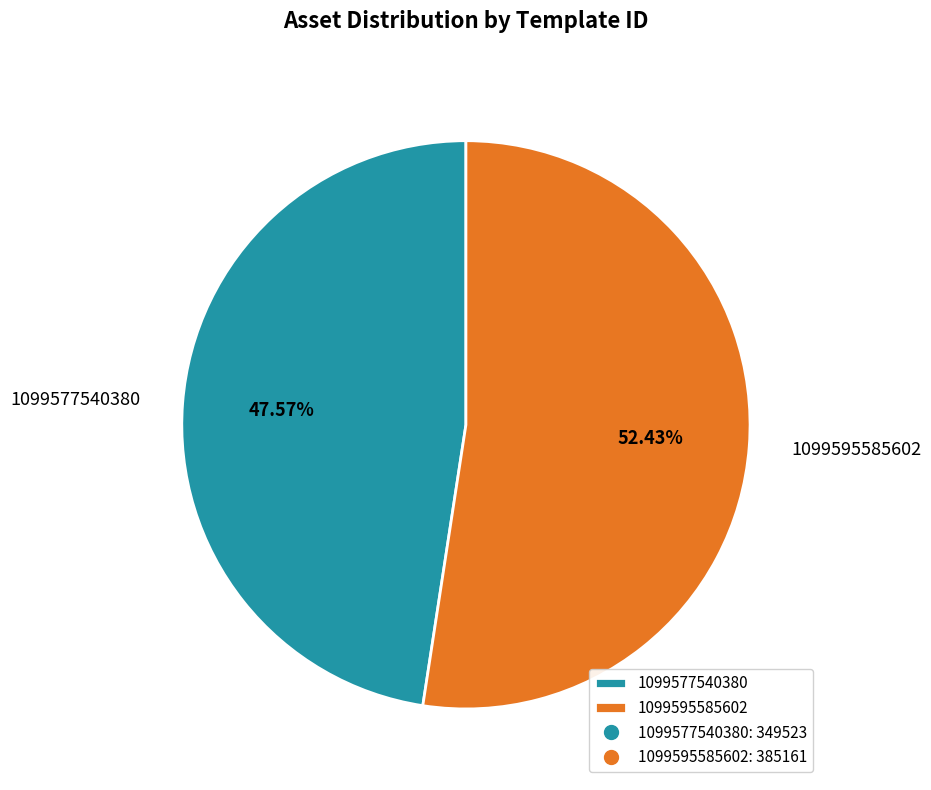

Count the number of slices in the pie.

2